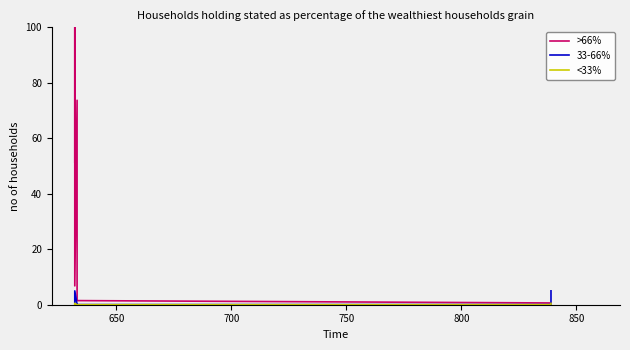

What is the difference between the <33% values at 700 and 850?

0.5